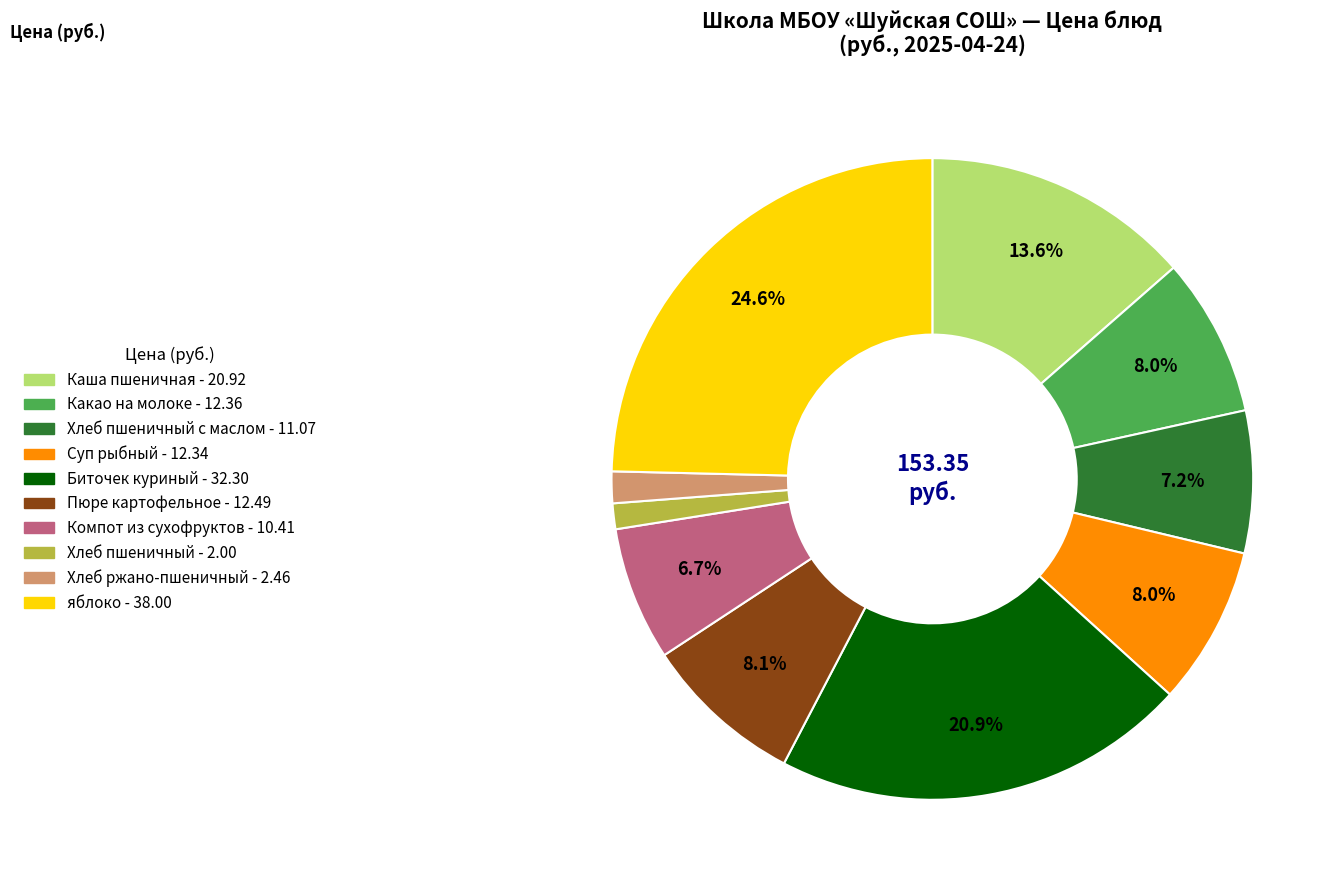

Is there a majority slice in this chart?

No